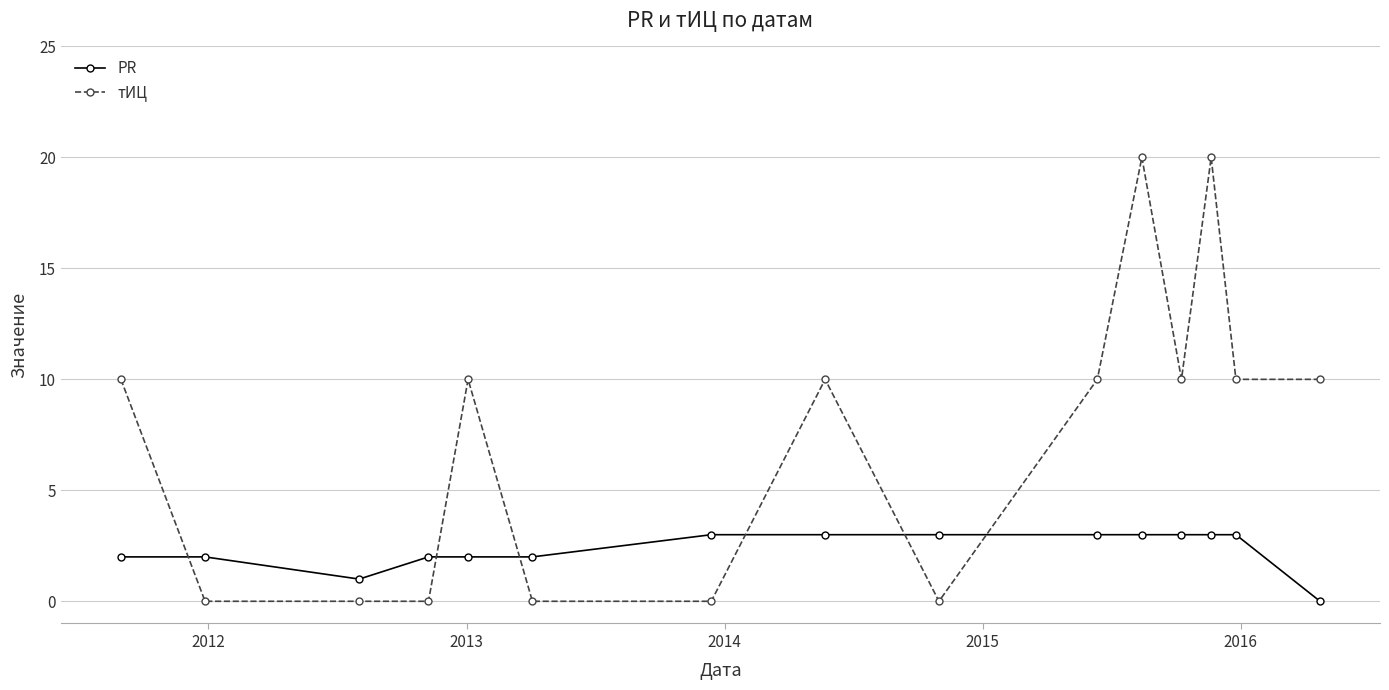

How many categories are shown in the chart?

15